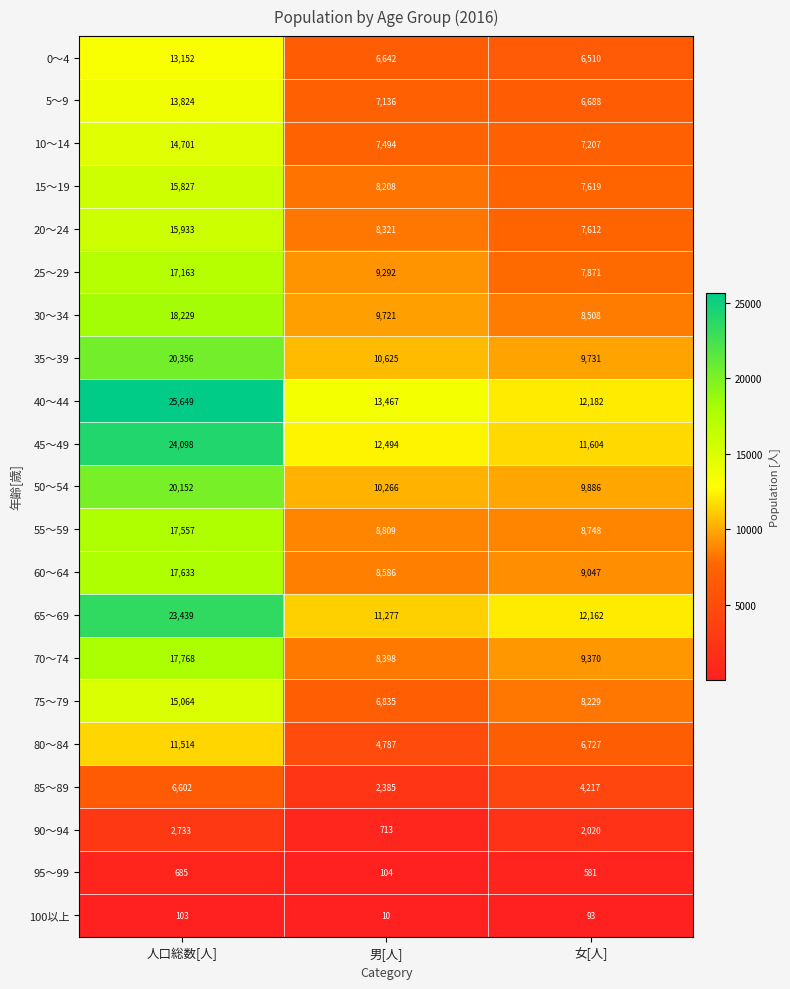

What is the minimum value for 70～74?

8398